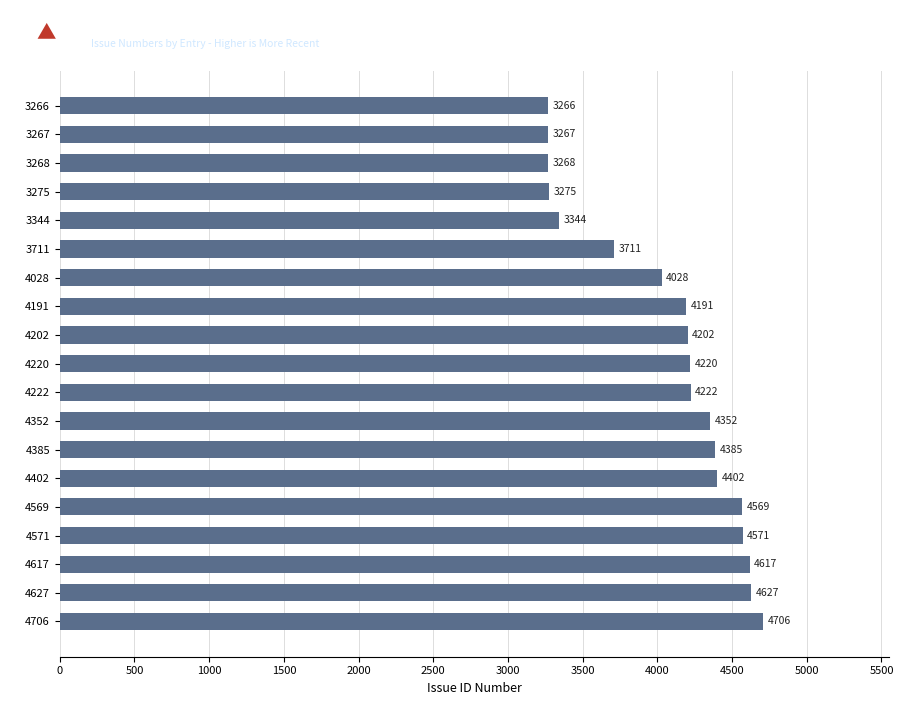

How many bars are there in total?

19